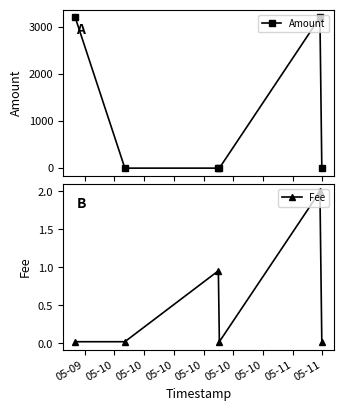

What is the average value of the Fee series?

0.5